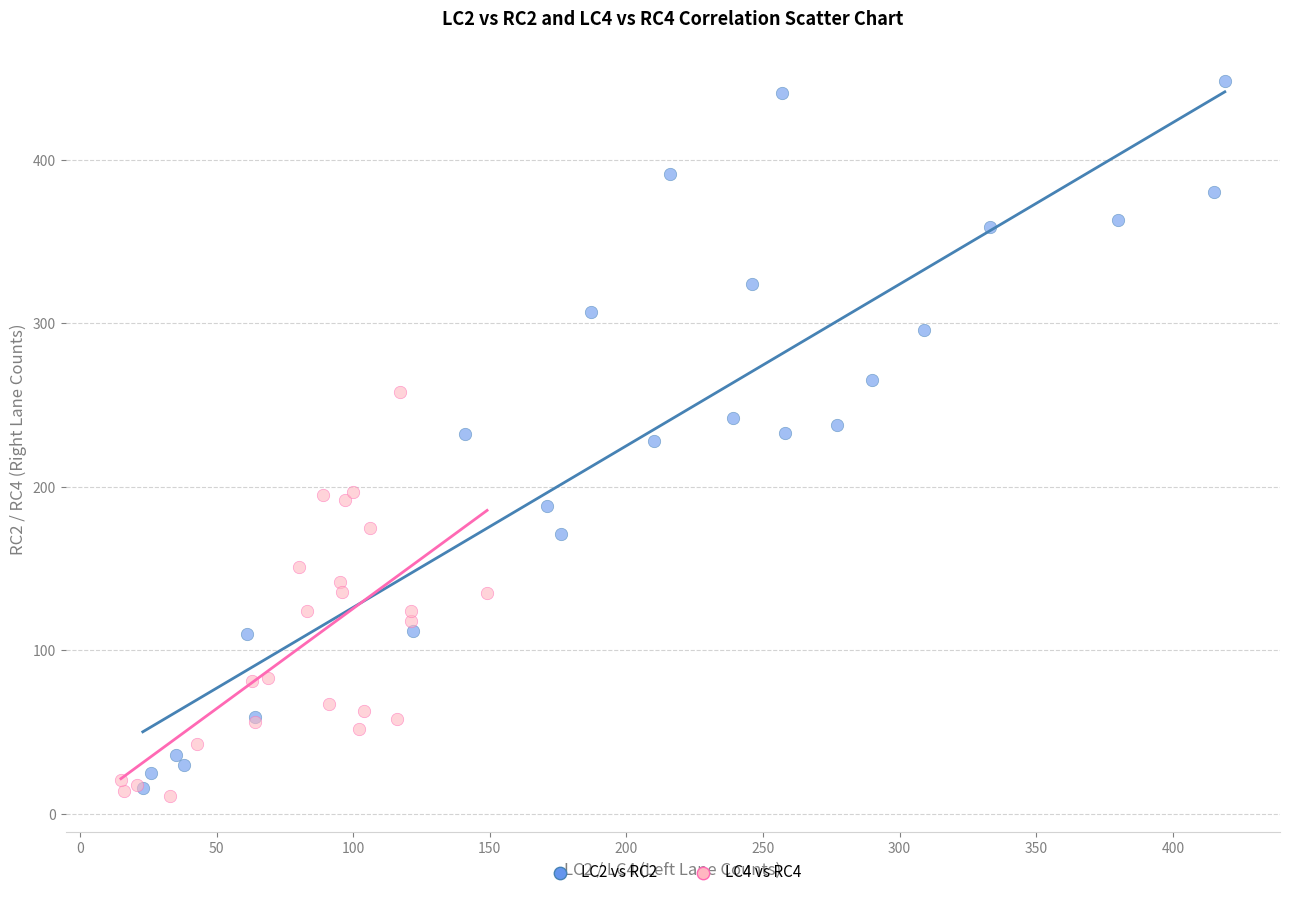

Which series contains the highest Y value?

LC2 vs RC2